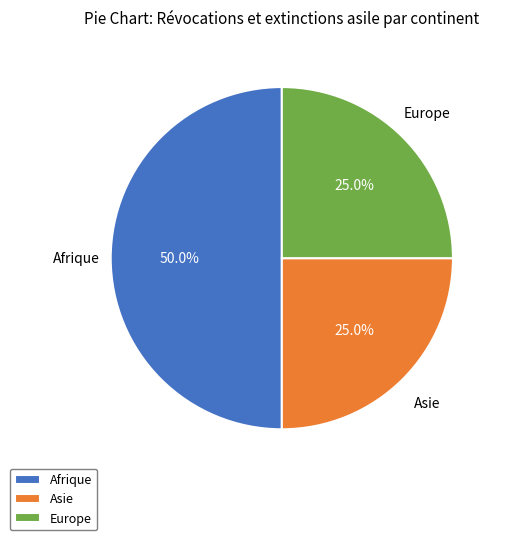

Does Europe account for over 50% of the chart?

No